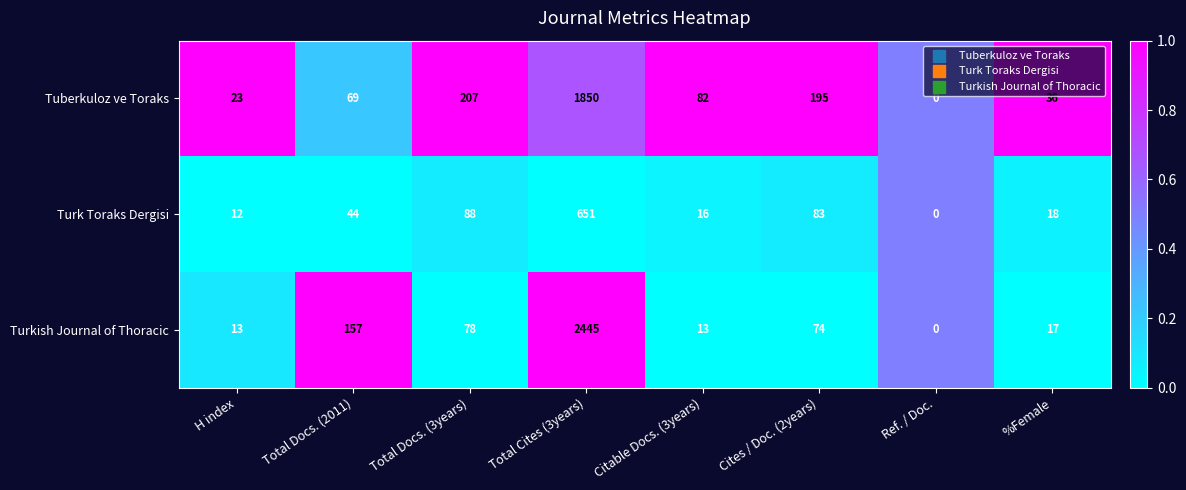

What is the total value across all series at Citable Docs. (3years)?

111